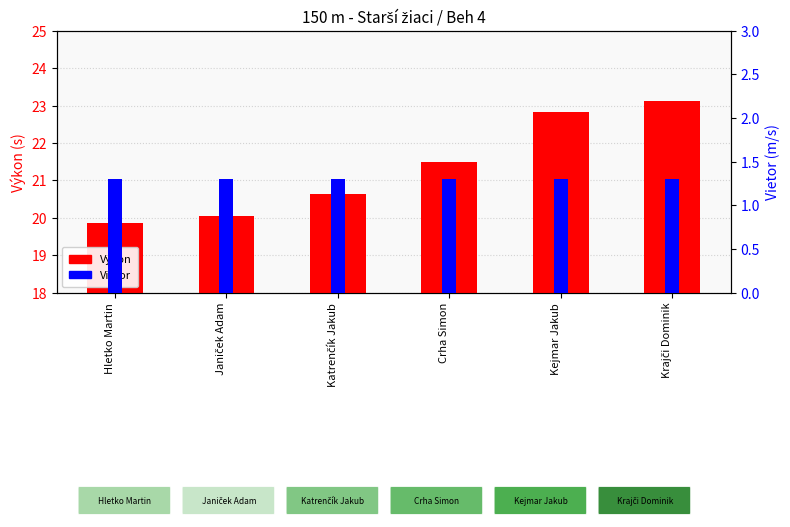

What is the label of the 5th bar from the left?

Kejmar Jakub